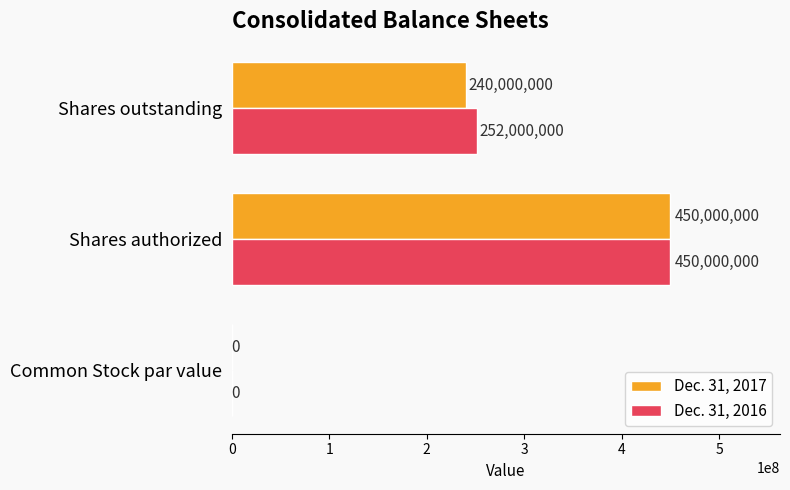

Where is Dec. 31, 2017 nearest to the value 225000000?

Shares outstanding